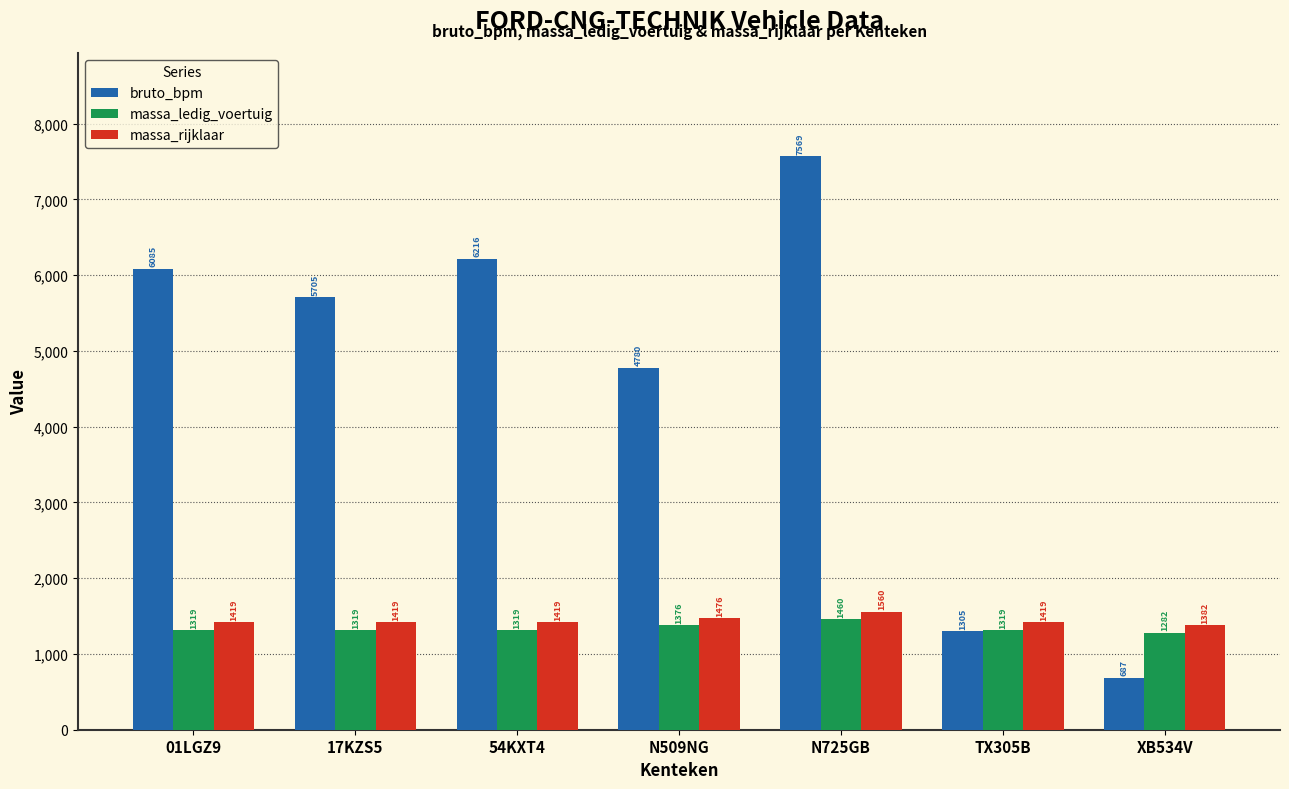

The bruto_bpm series shows 8186 at 54KXT4. True or false?

False